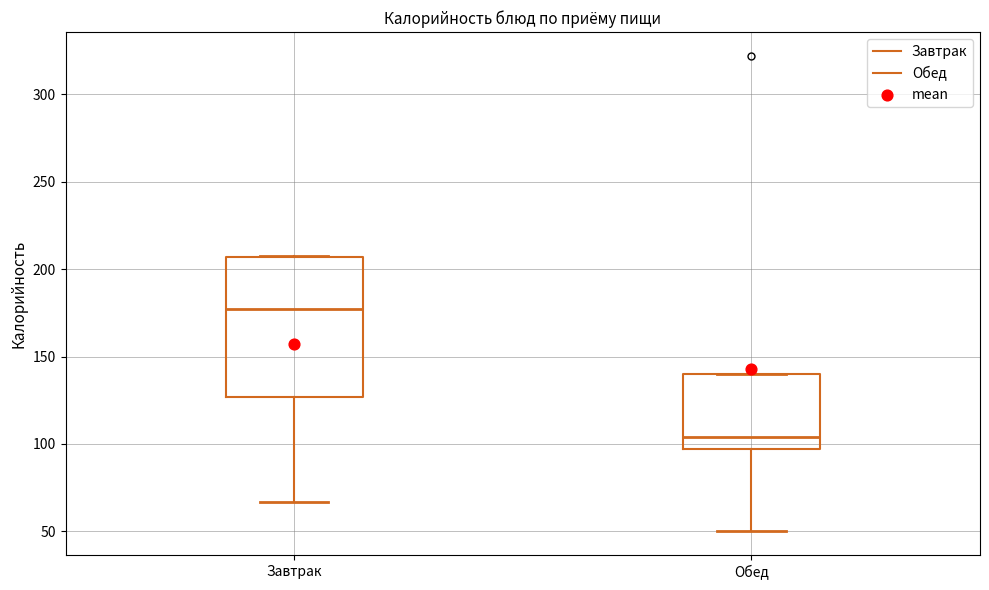

Reading left to right, read every box against the y-axis: the position of its median line, the range the box covers, and the ends of its whiskers. The values are not printed on the chart, so give them approximately, as read against the axis.

Завтрак: median 175, box 125 to 205, whiskers 65 to 205
Обед: median 105, box 95 to 140, whiskers 50 to 140